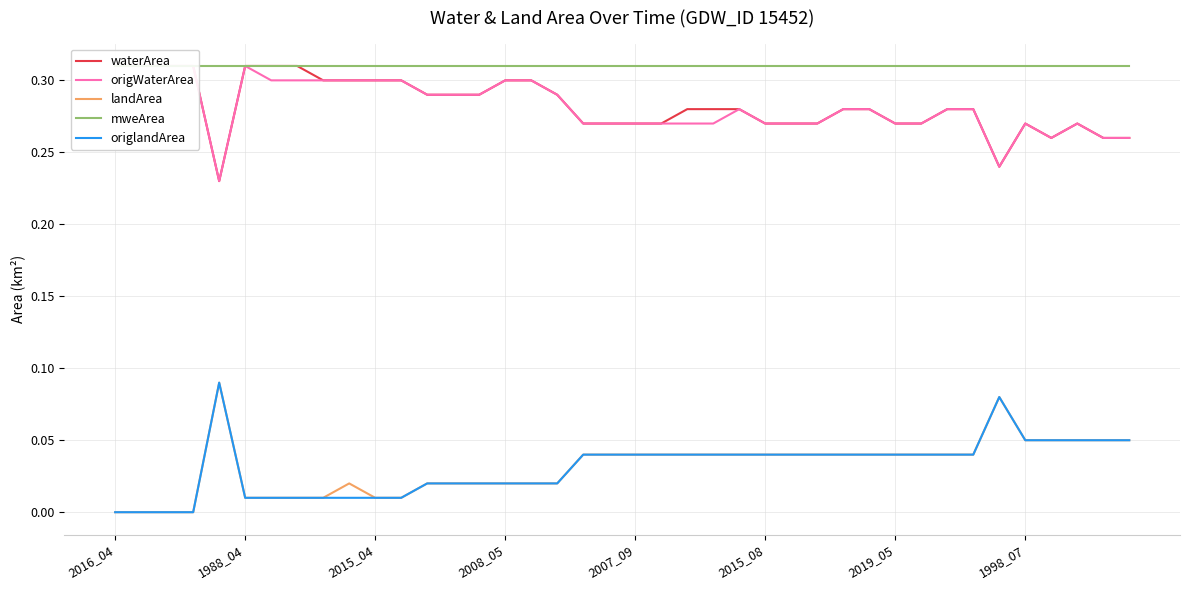

How many series are shown in this chart?

5